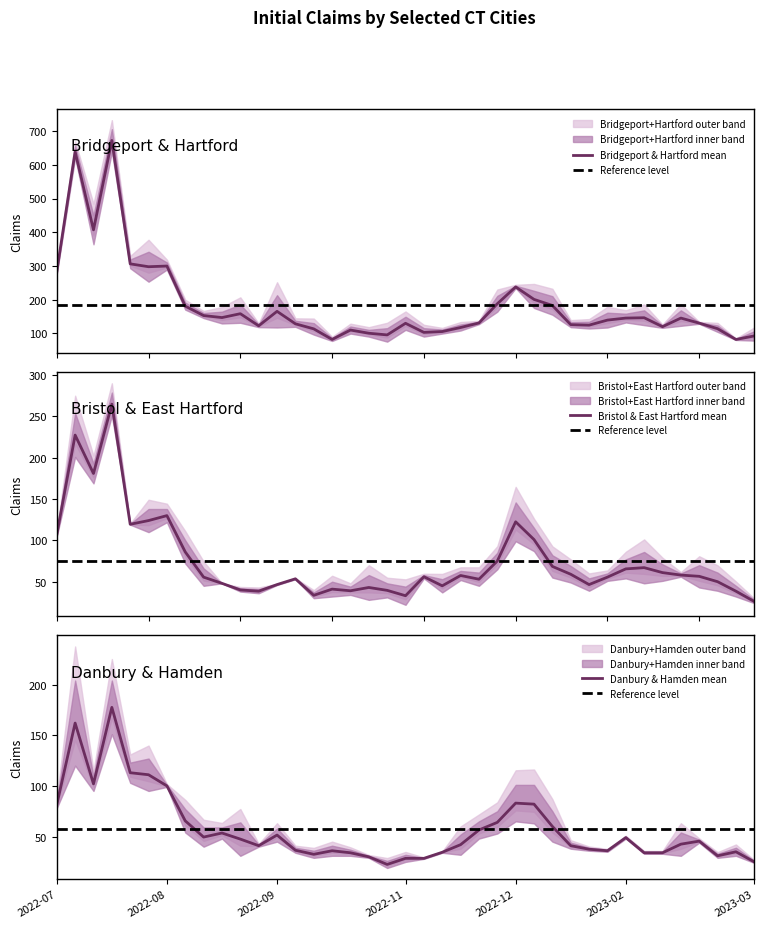

True or false: Bridgeport has a value of 86 at 2022-10-16.

True